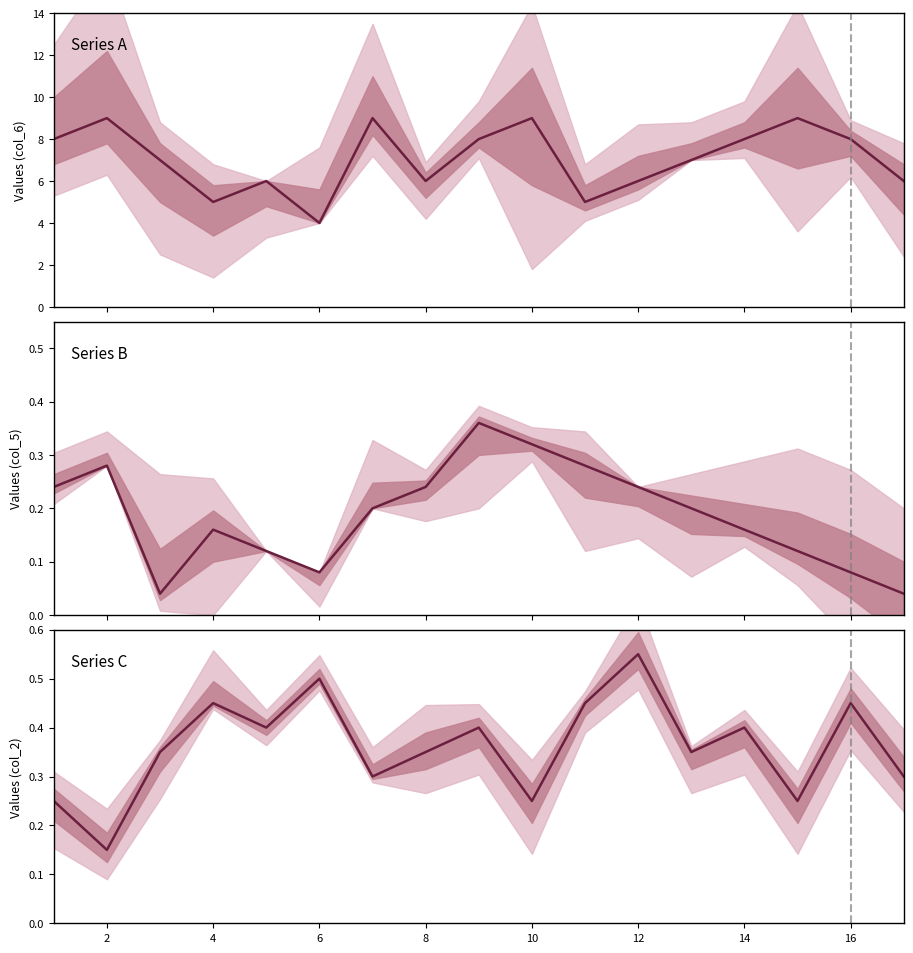

What is the highest value of the Series A series?

9.0